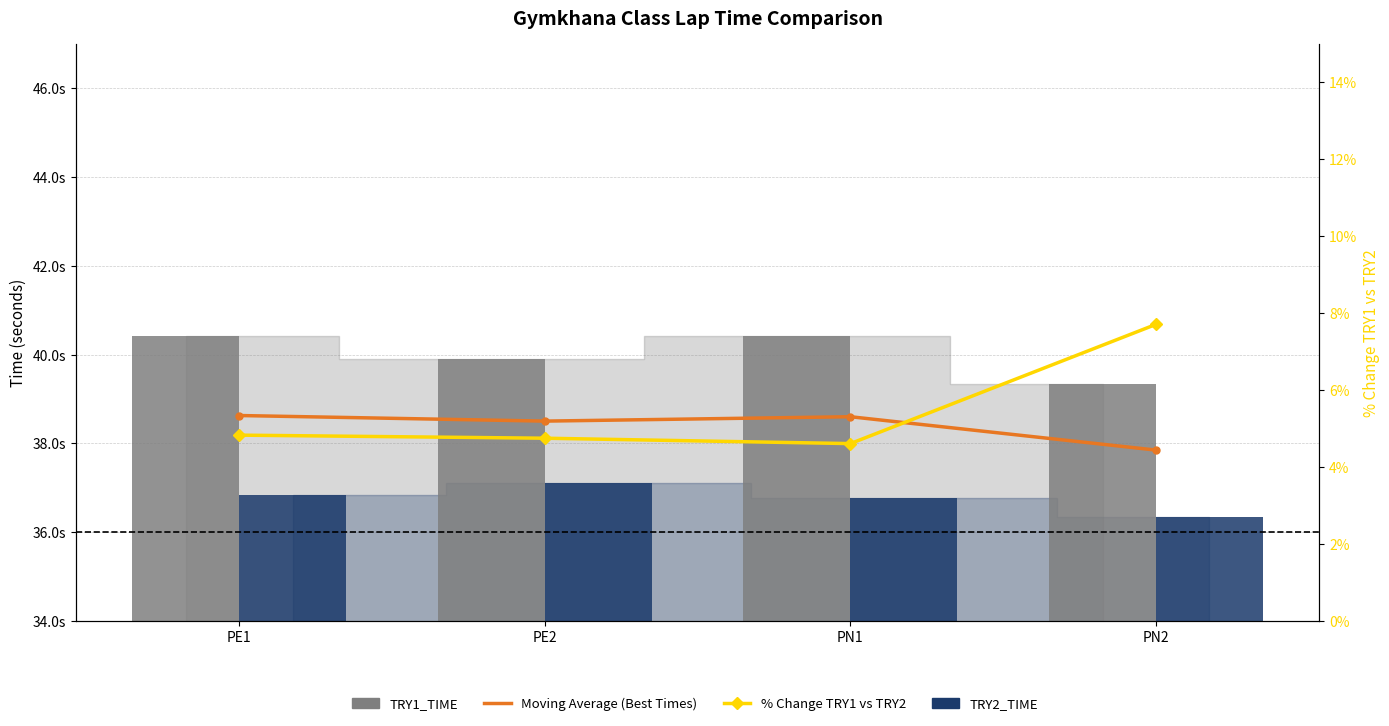

List the labels in order of Moving Average (Best Times) value, smallest first.

PN2, PE2, PN1, PE1